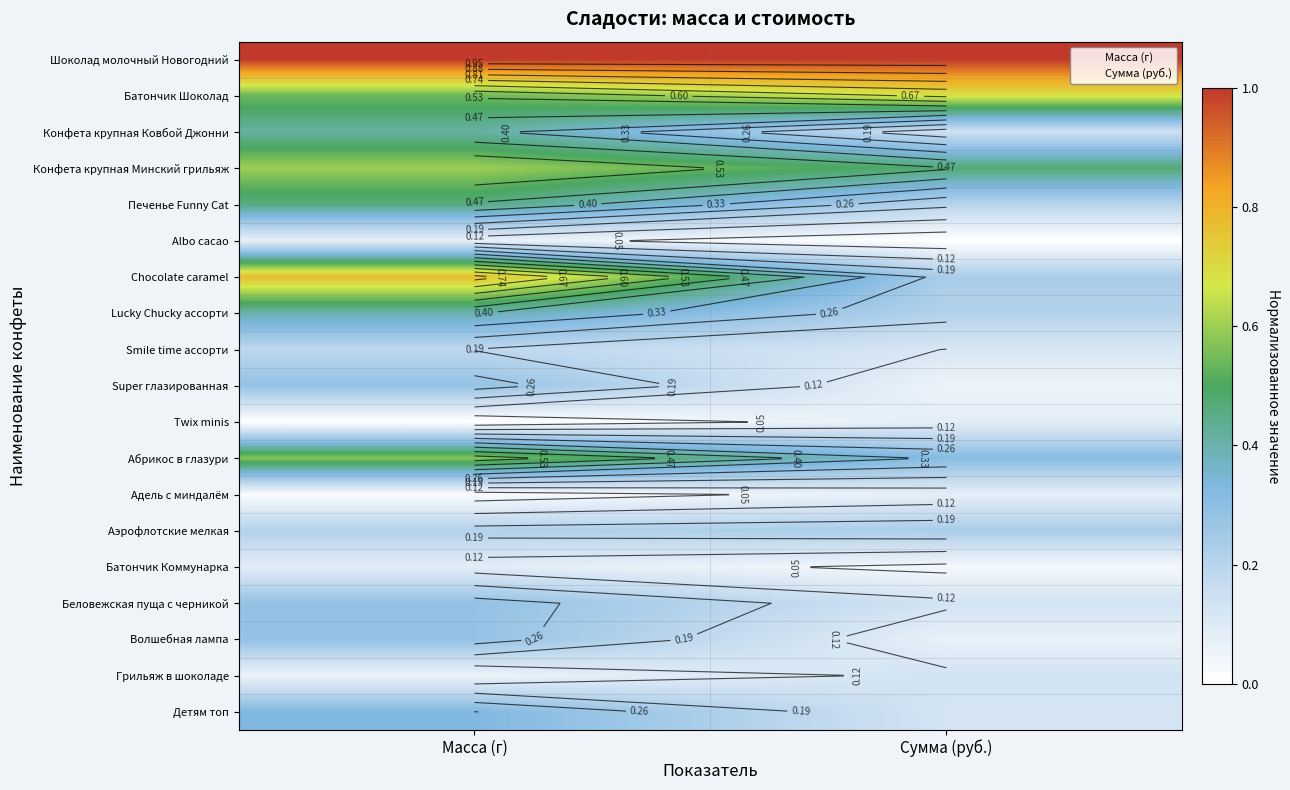

Is it true that Беловежская пуща с черникой equals 0.3 at Масса (г)?

True